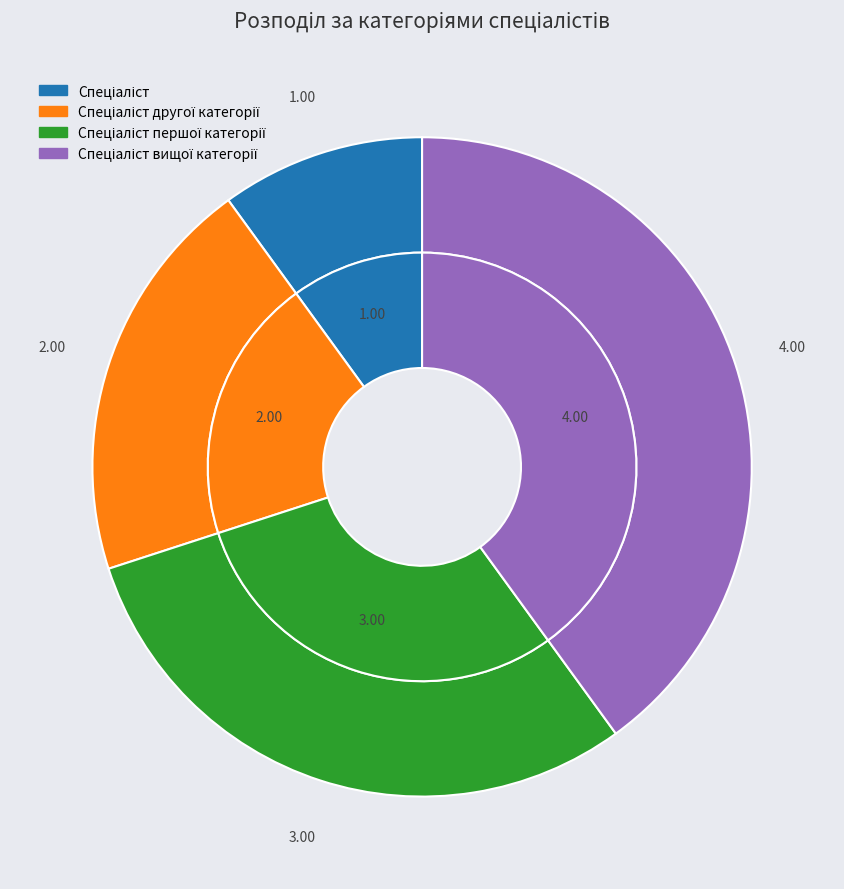

To the nearest percent, what is the combined percentage of Спеціаліст вищої категорії and Спеціаліст другої категорії?

60%